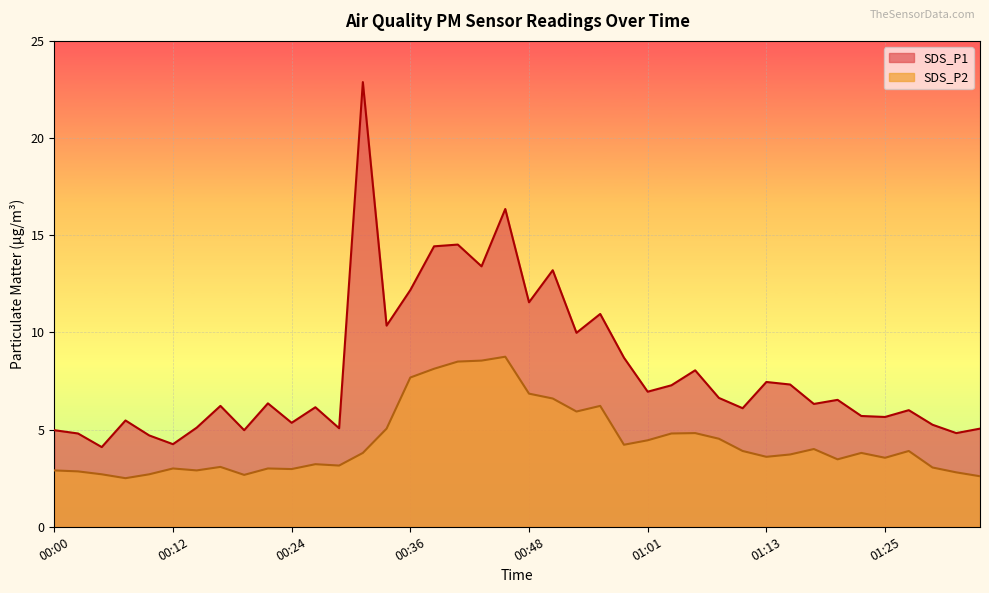

How many lines are shown in the chart?

2